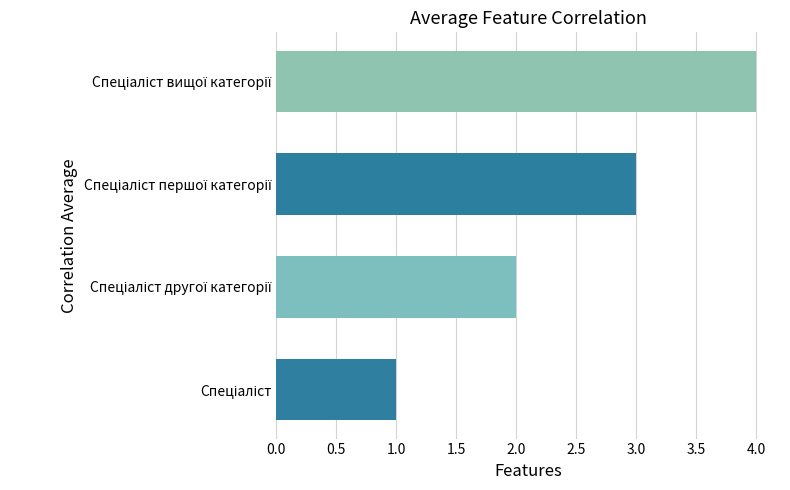

What is the difference between the maximum and minimum values?

3